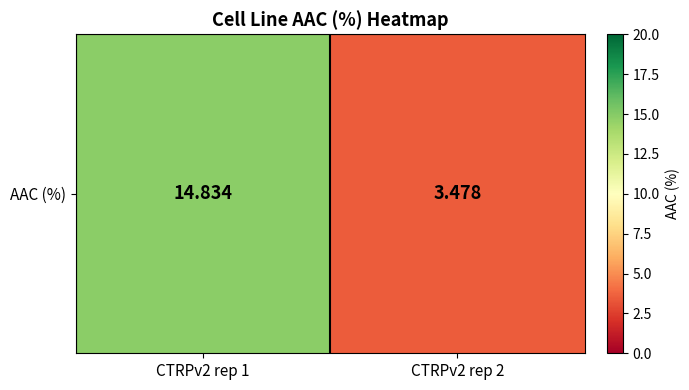

What is the difference between the maximum and minimum values?

11.4